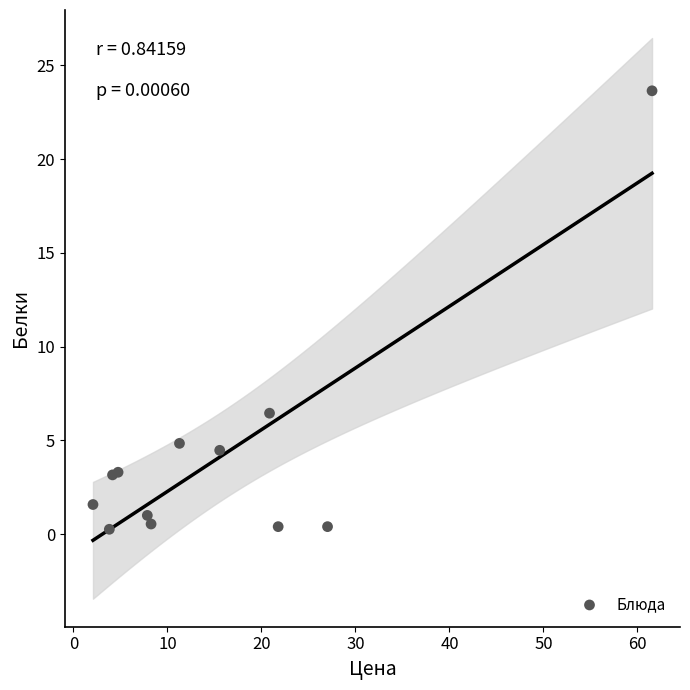

What Y value in the scatter plot is closest to 11?

6.5